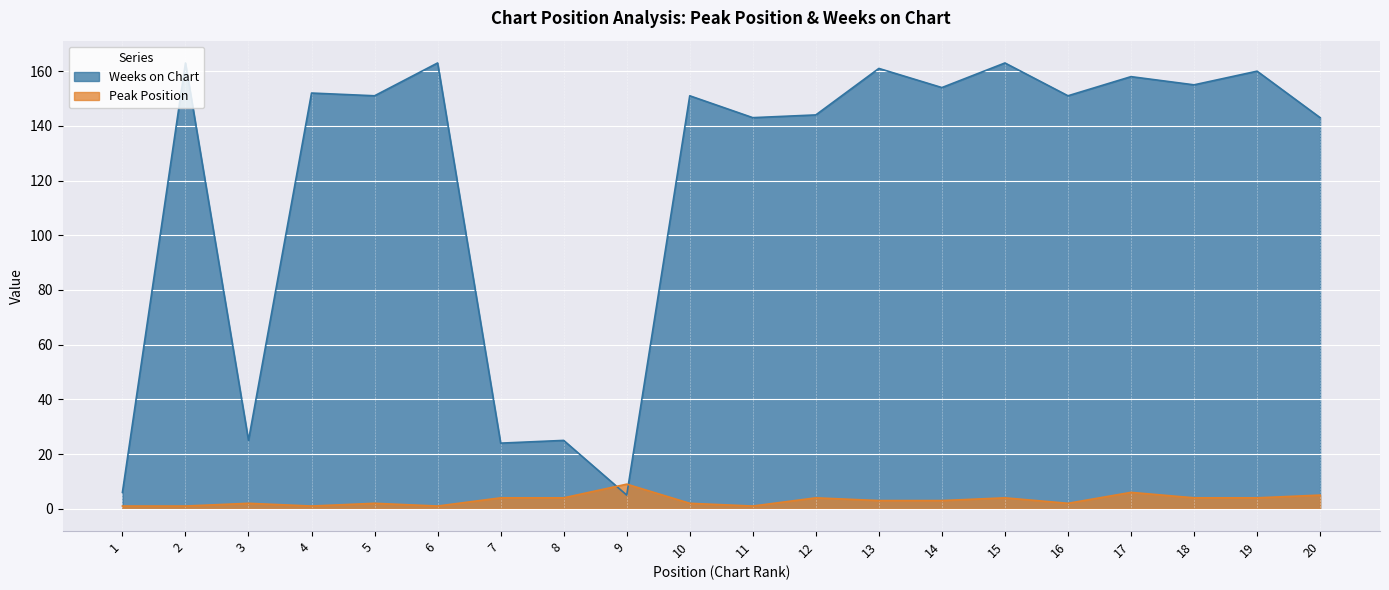

After their last crossing, which series has the higher values: Peak Position or Weeks on Chart?

Weeks on Chart